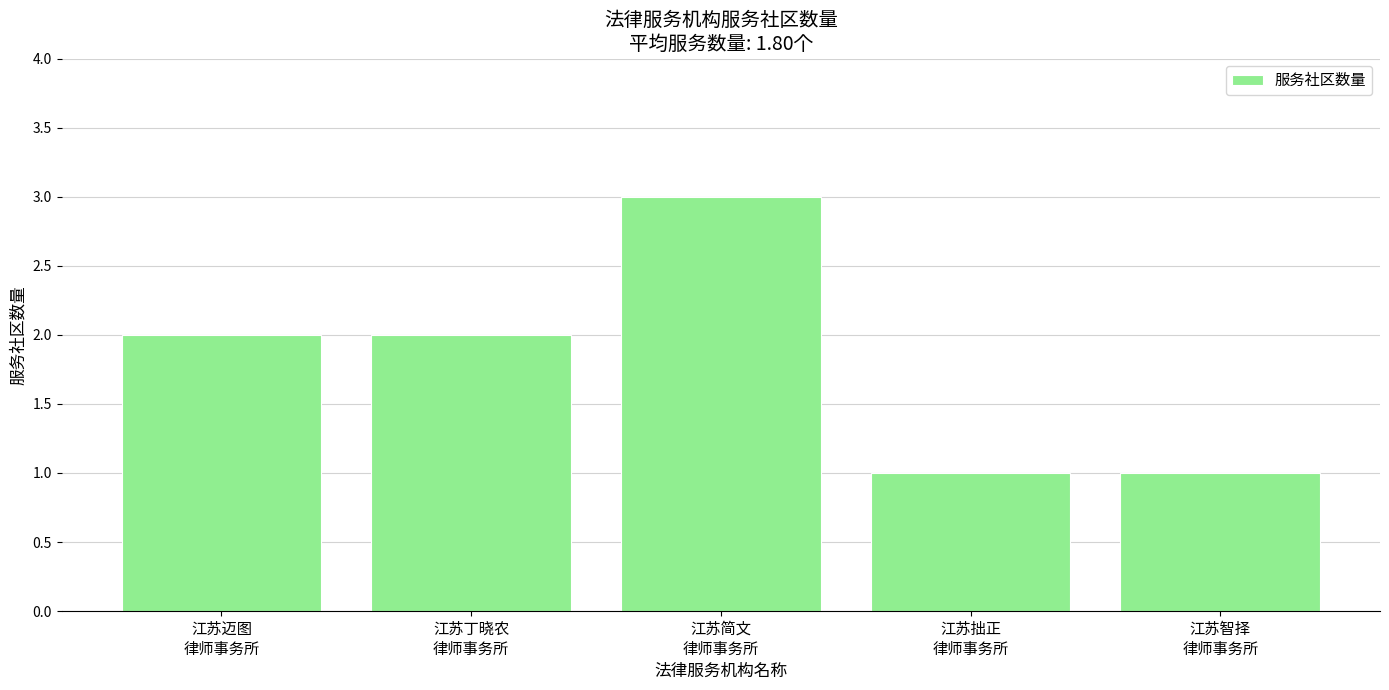

What is the average value?

2